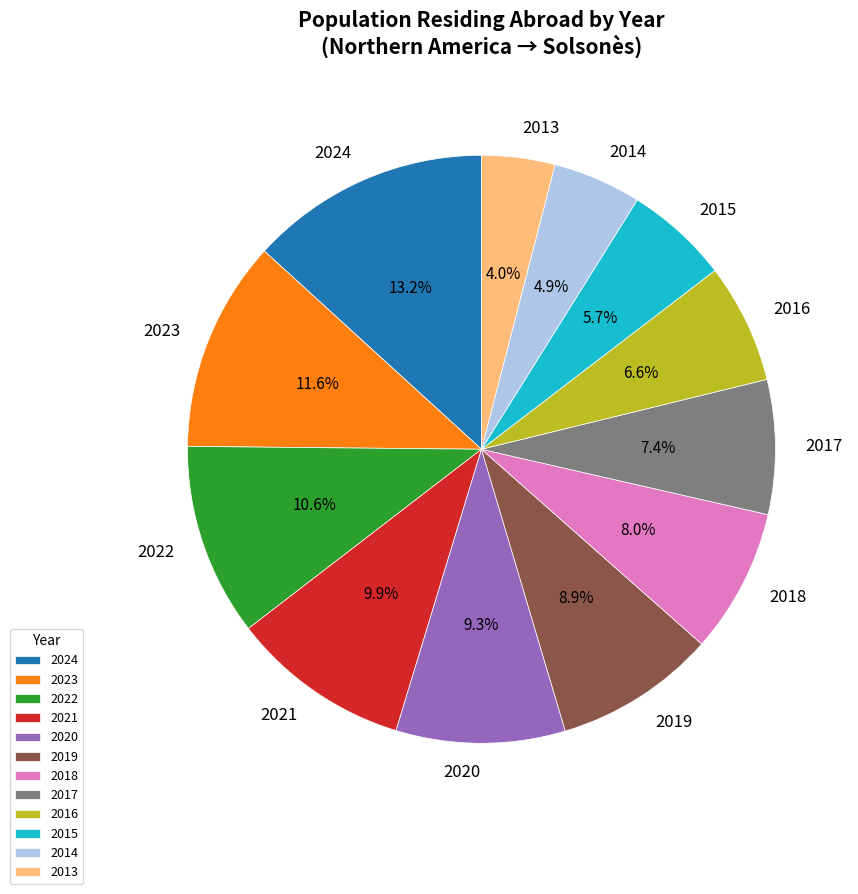

What portion of the pie excludes 2022?

89.4%